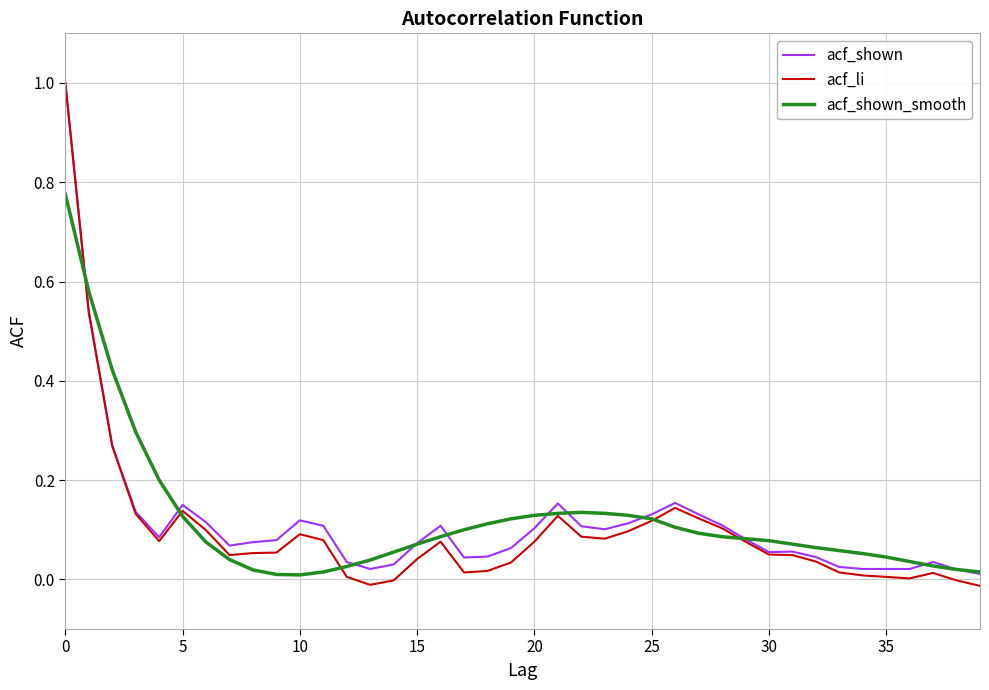

What is the greatest value displayed?

1.0